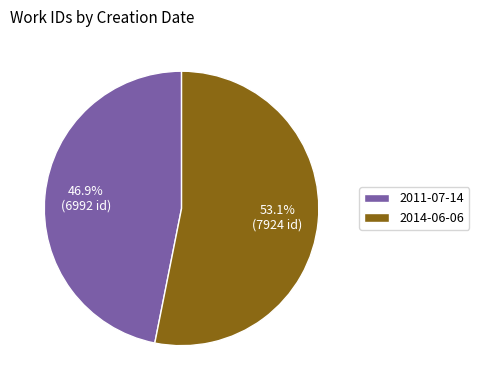

True or false: 2014-06-06 accounts for 53% of the total.

True